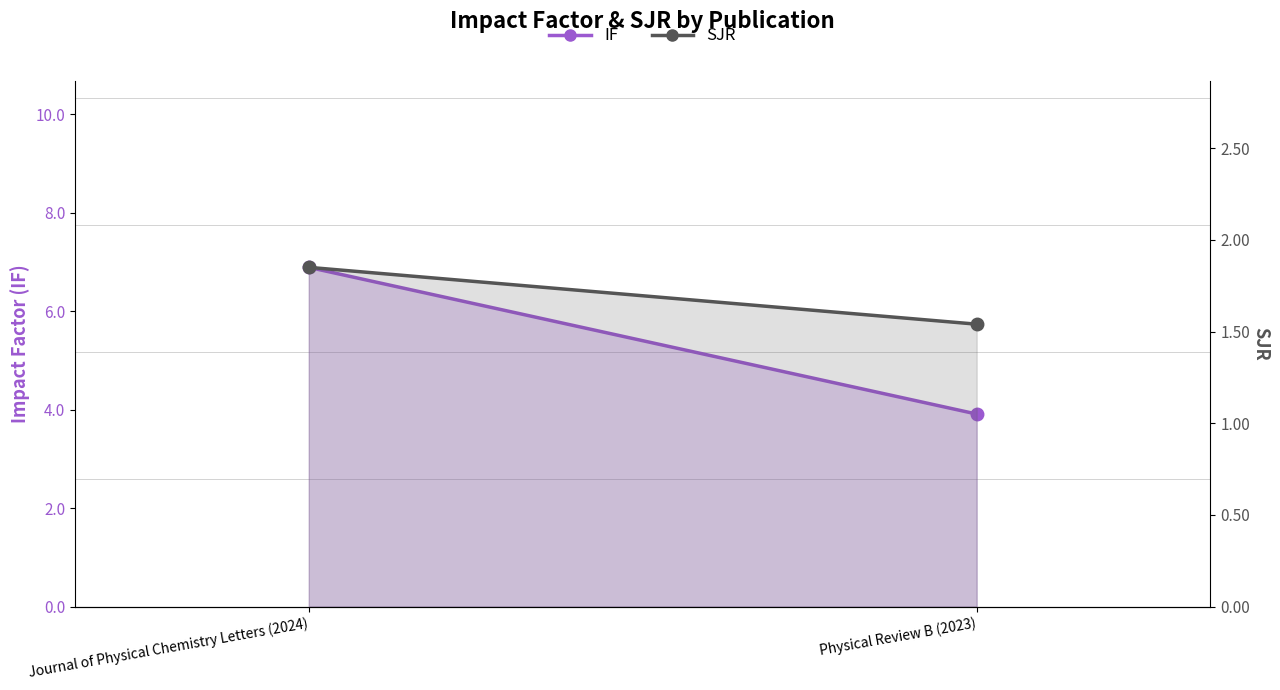

What is the average value of the IF series?

5.4